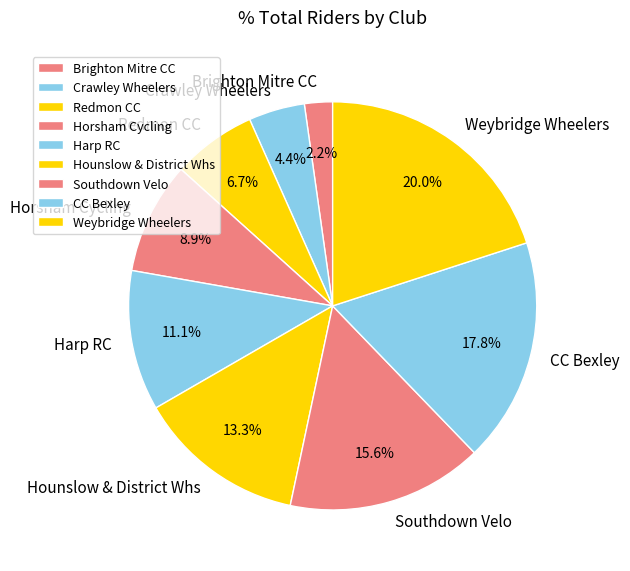

Is there a majority slice in this chart?

No